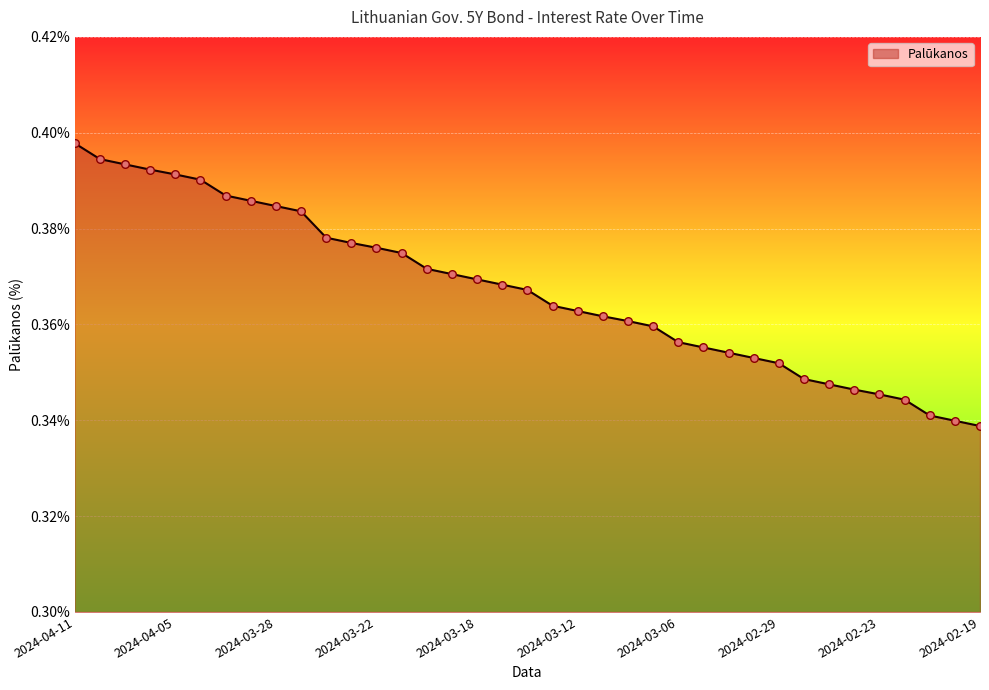

How many lines are shown in the chart?

1